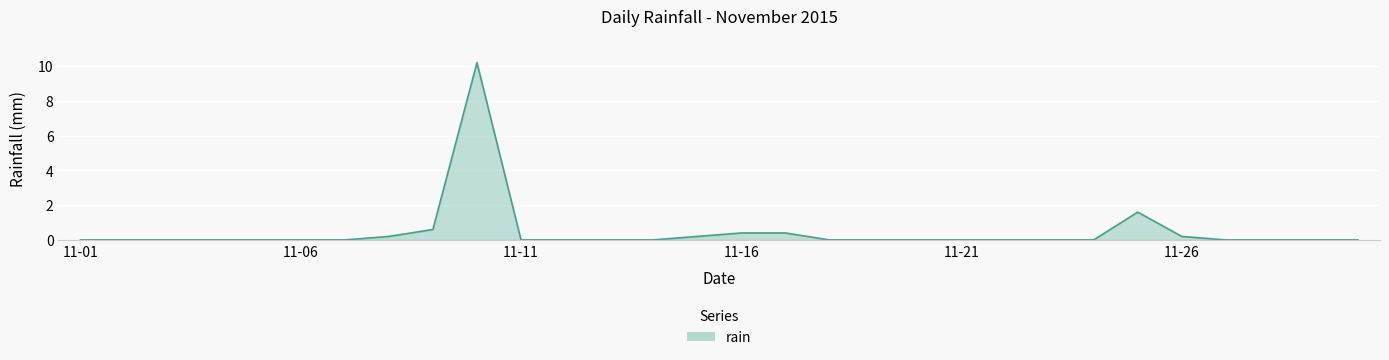

How many categories are shown in the chart?

30